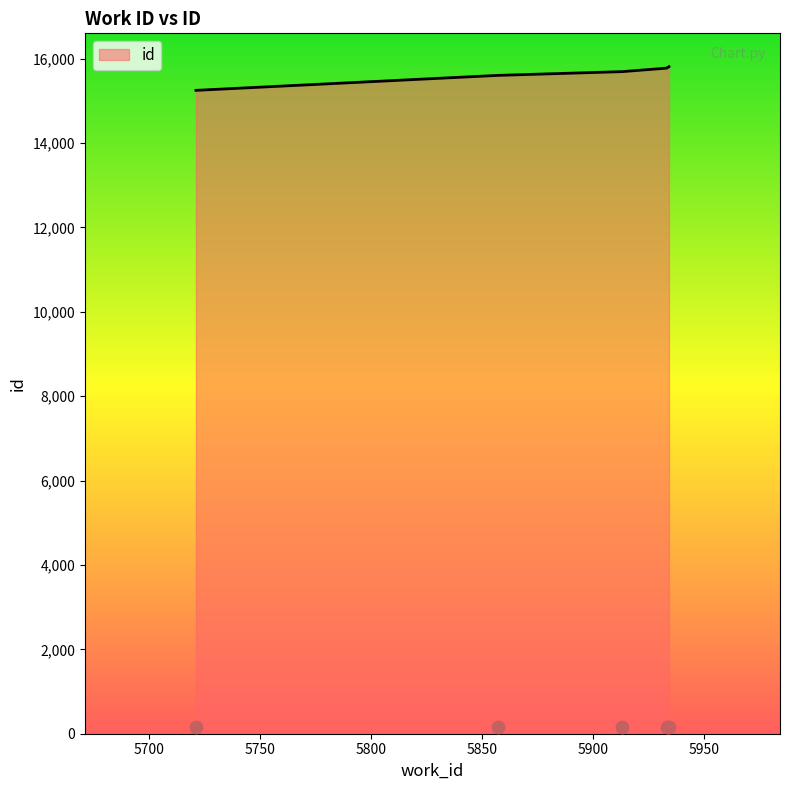

Between 5721 and 5857, which is larger?

5857